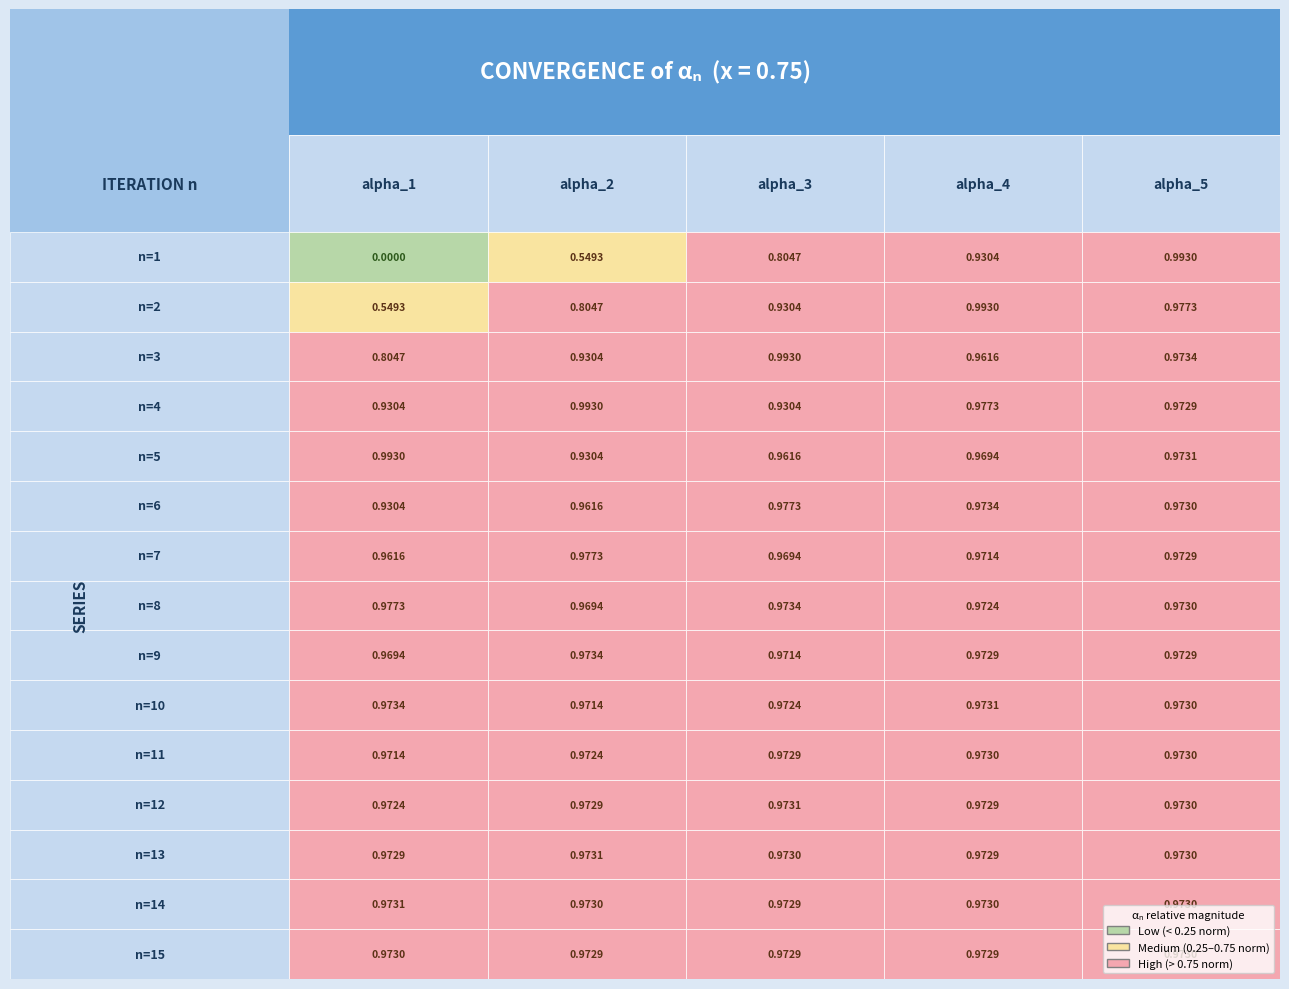

What is the difference between the second highest and second lowest values in the 2 series?

0.2